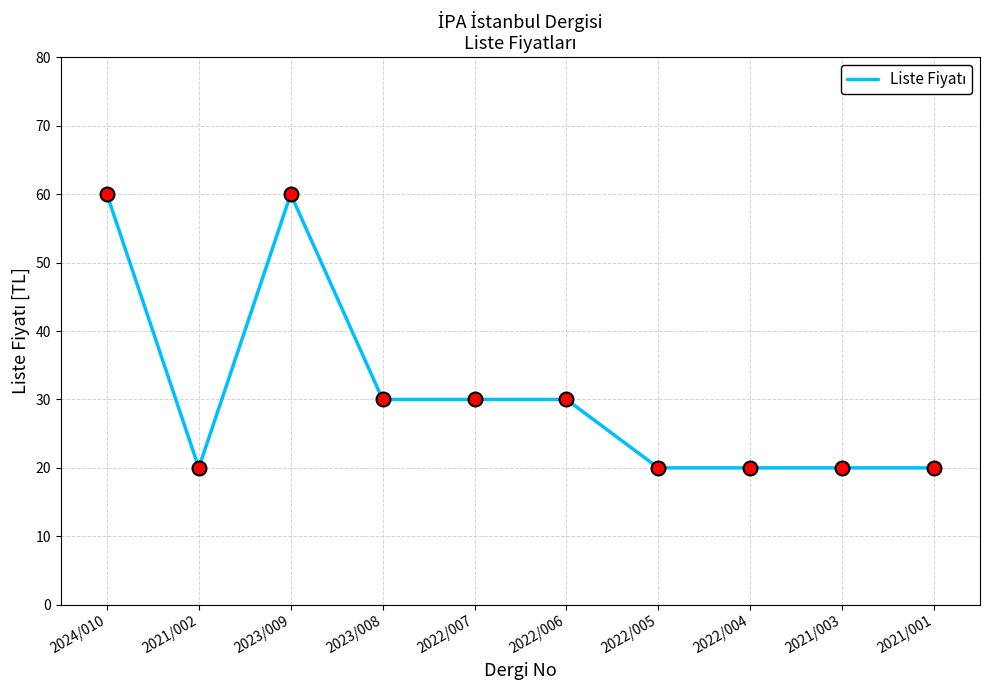

What is the minimum value shown in the chart?

20